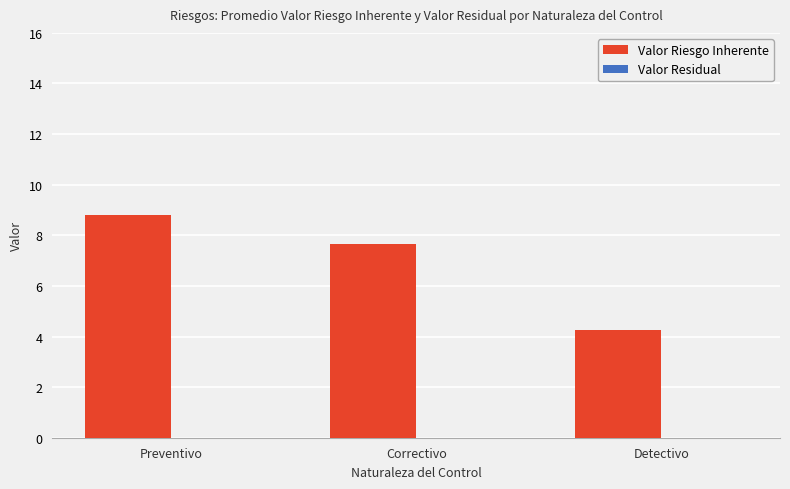

What is the change in value from Correctivo to Detectivo?

-3.4